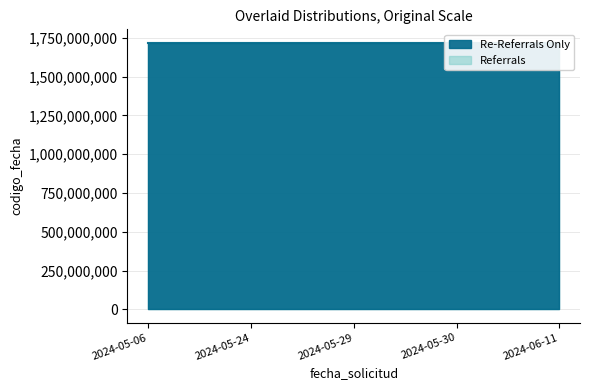

Reading left to right, transcribe all the data shown in this chart.

Re-Referrals Only: 2024-05-06=1718273068	2024-05-24=1717412781	2024-05-29=1717072229	2024-05-30=1716889731	2024-06-11=1715251351
Referrals: 2024-05-06=1718273068	2024-05-24=1717412781	2024-05-29=1717072229	2024-05-30=1716889731	2024-06-11=1715251351